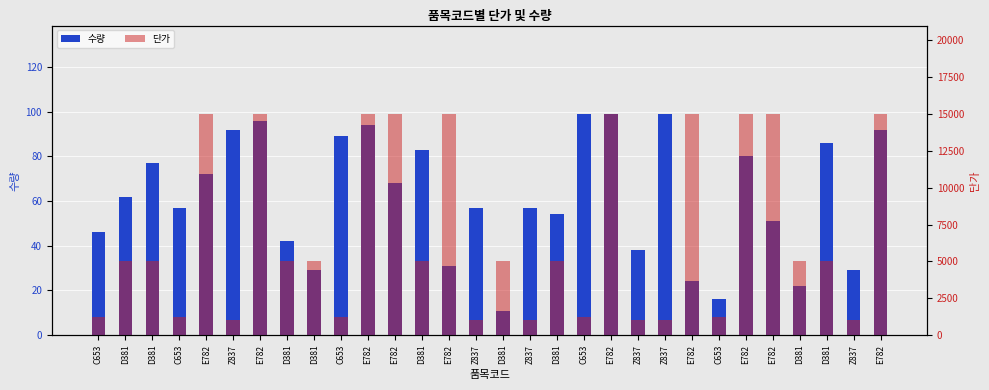

Between C653 and D381, which is larger?

C653